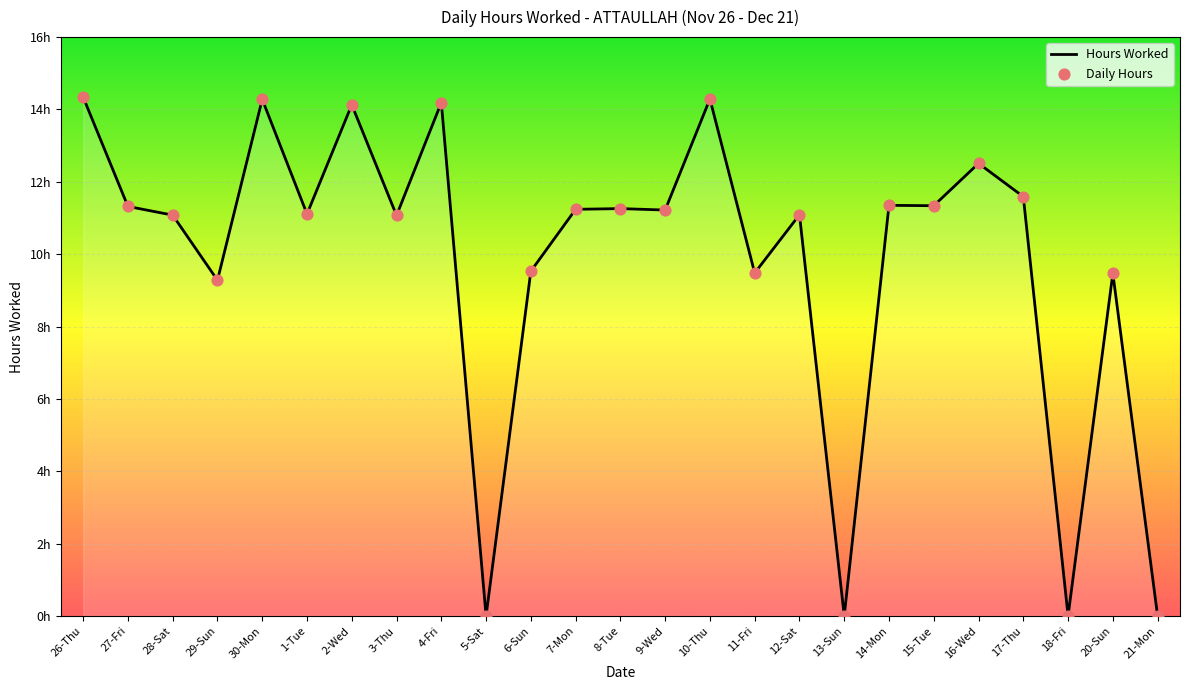

Which series has the widest spread of Y values?

Hours Worked